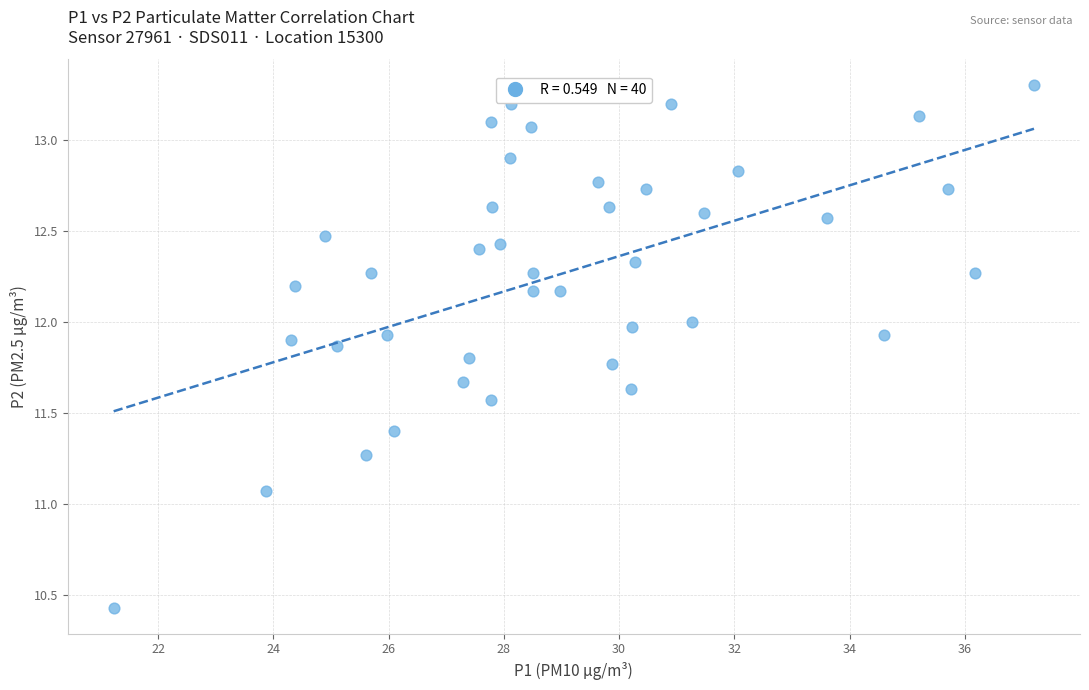

What is the range of Y values (max minus min)?

2.9